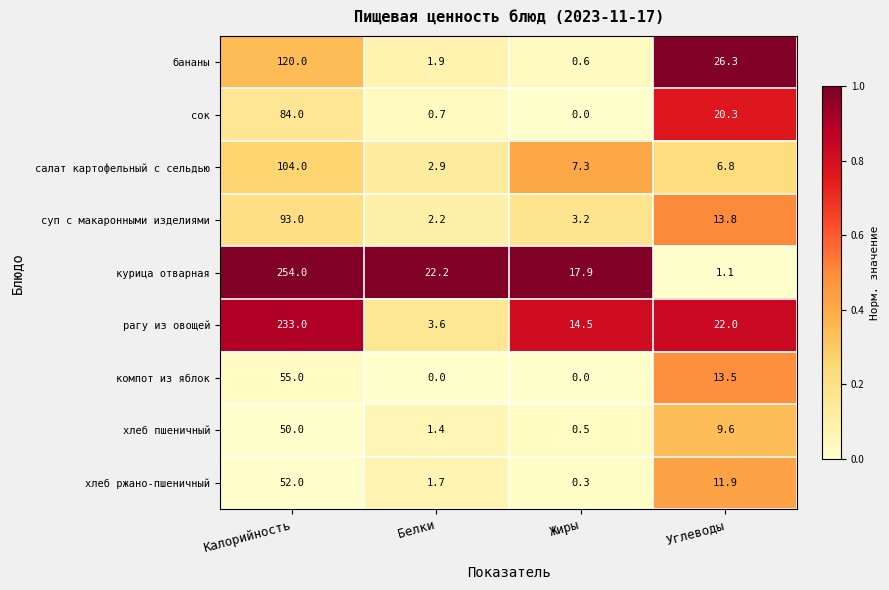

Rank the series by their maximum value, from highest to lowest.

курица отварная, рагу из овощей, бананы, салат картофельный с сельдью, суп с макаронными изделиями, сок, компот из яблок, хлеб ржано-пшеничный, хлеб пшеничный